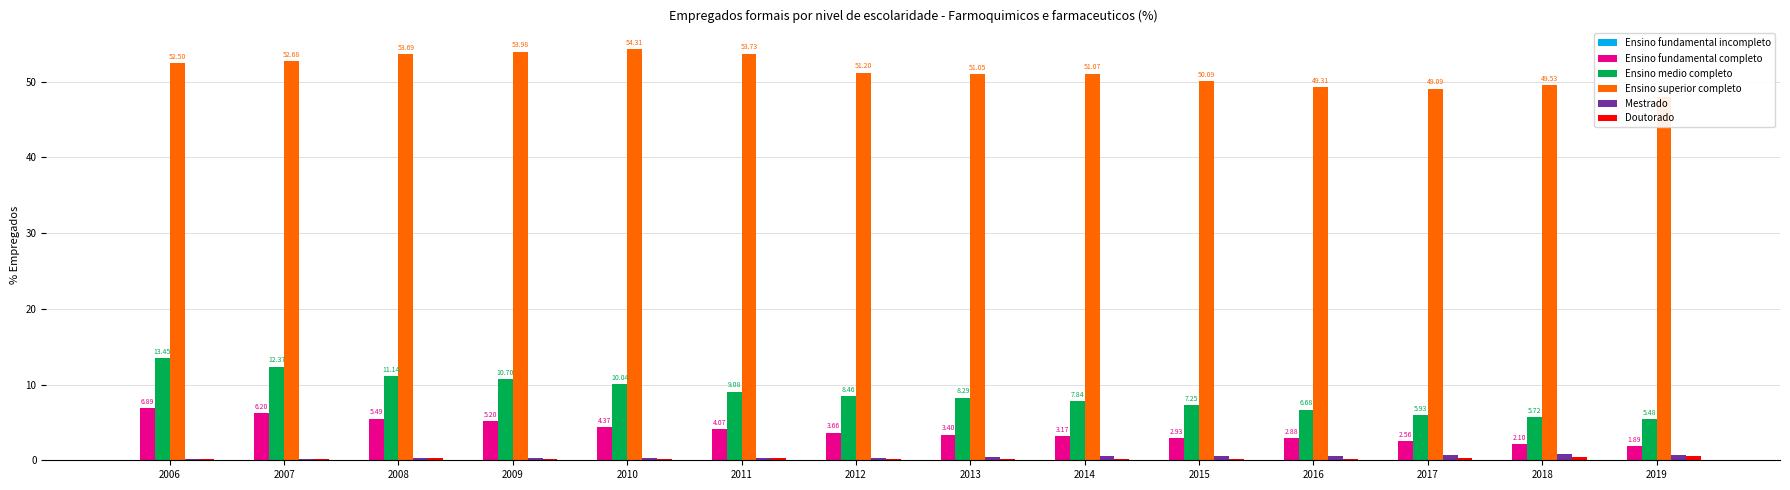

At which category is the sum across all series the highest?

2006